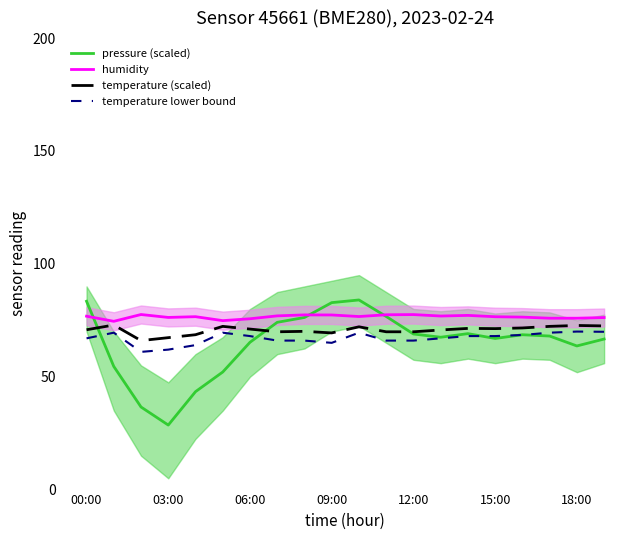

Is this an area chart (filled region under the line)?

No